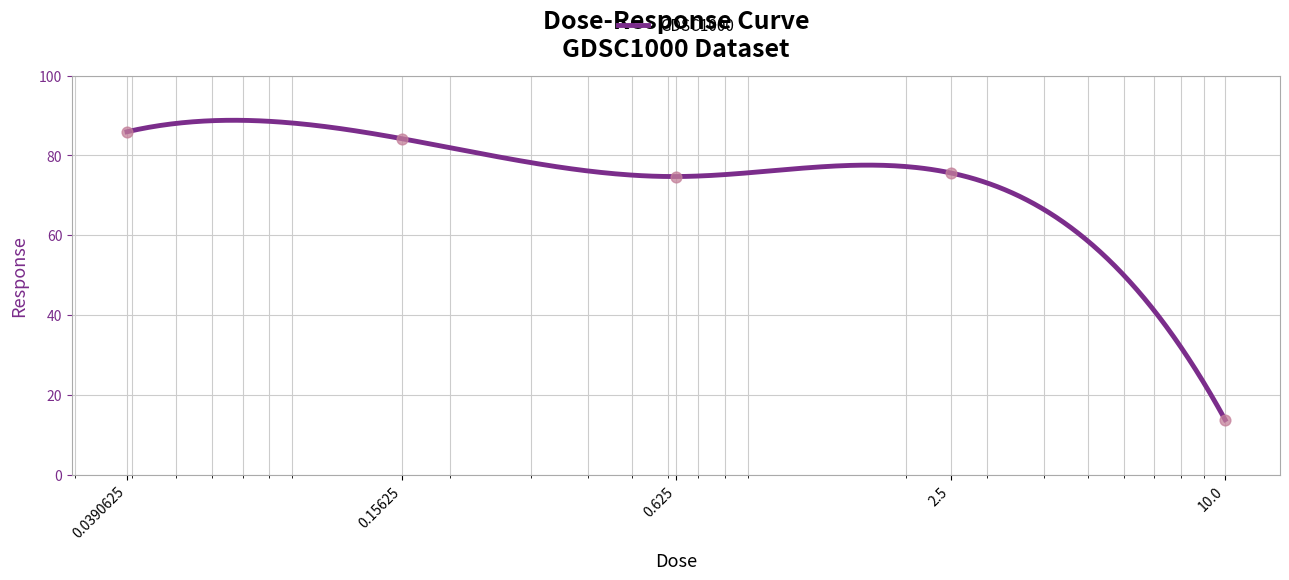

What is the change in value from 0.0390625 to 0.15625?

-1.7